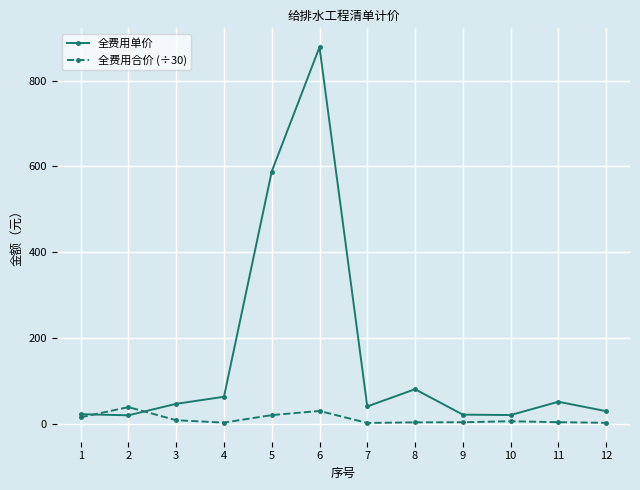

Does the chart display data point markers on the line(s)?

Yes